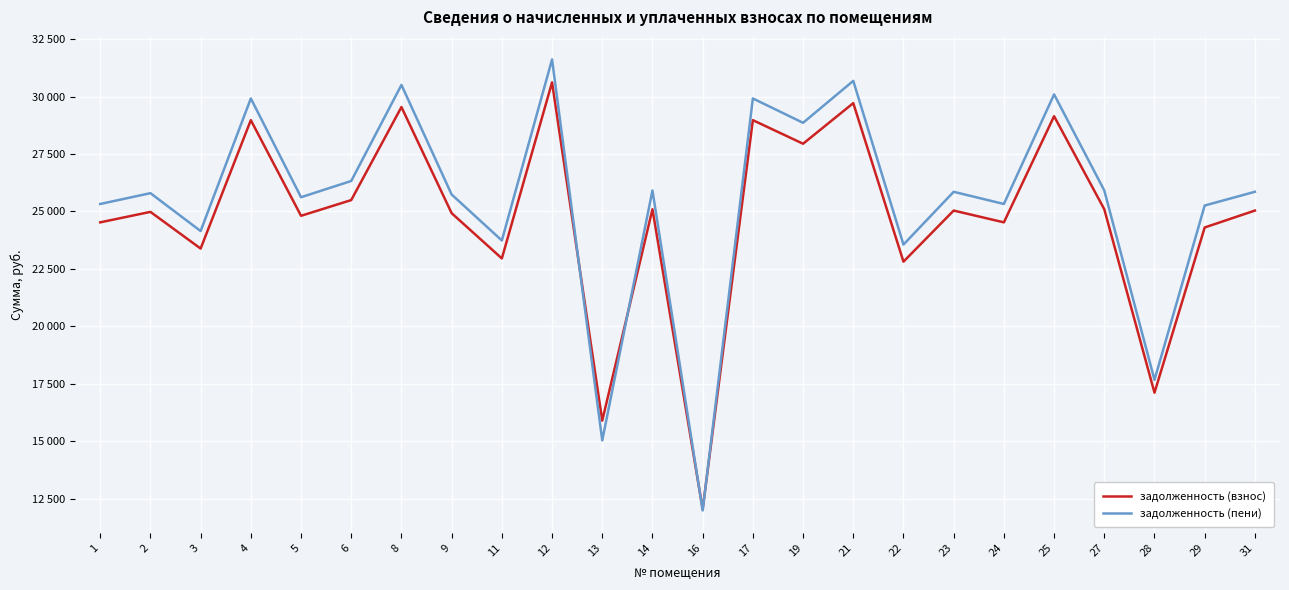

Does the chart display data point markers on the line(s)?

No